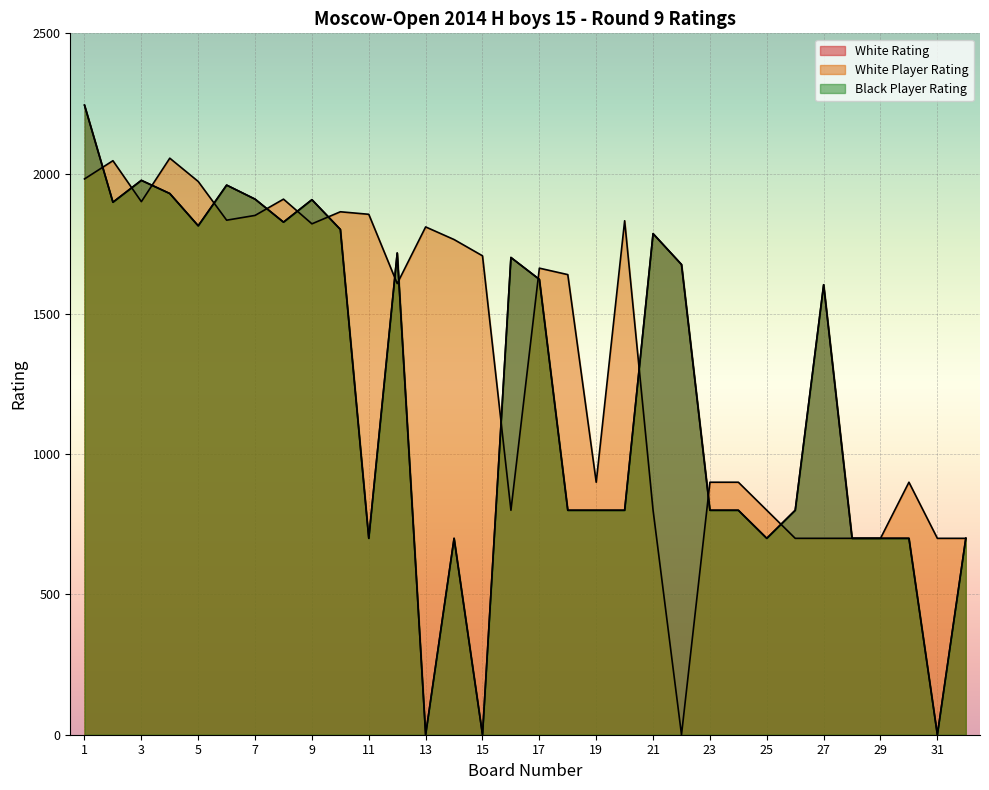

What is the difference between the second highest and minimum values in the White Rating series?

1976